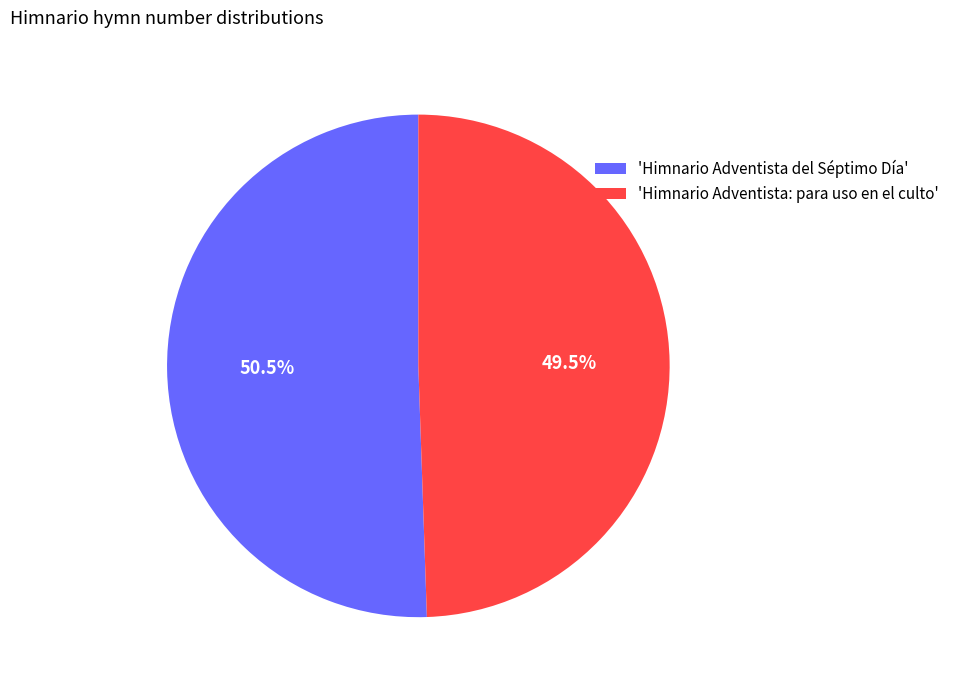

Rank the categories by value from lowest to highest.

'Himnario Adventista: para uso en el culto', 'Himnario Adventista del Séptimo Día'